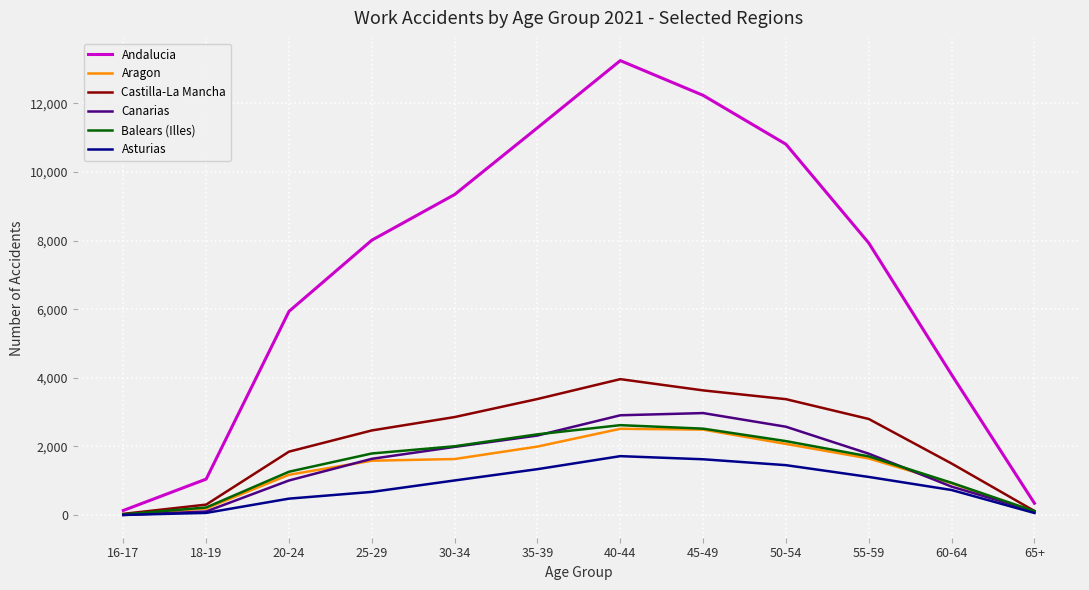

What is the greatest value displayed?

13244